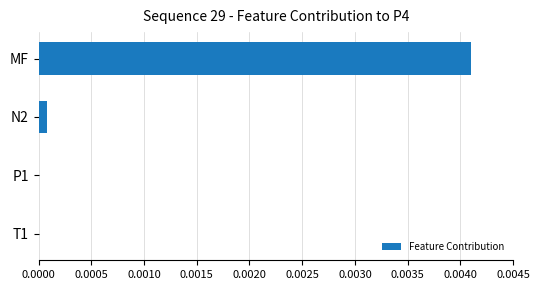

At which category does the chart reach its peak across all series?

MF